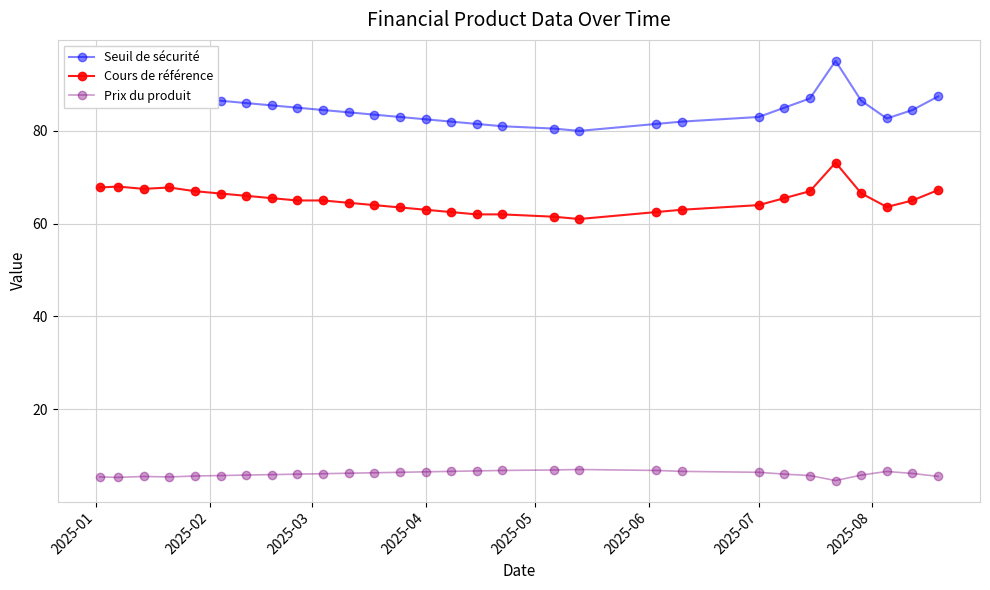

Rank the series by their maximum value, from lowest to highest.

Prix du produit, Cours de référence, Seuil de sécurité